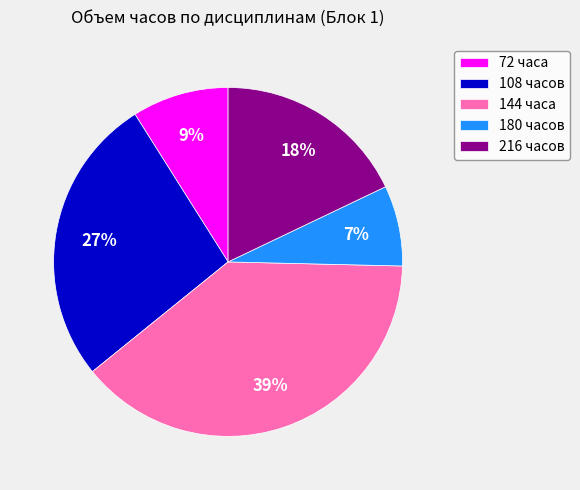

To the nearest percent, what portion does 72 часа represent?

9%